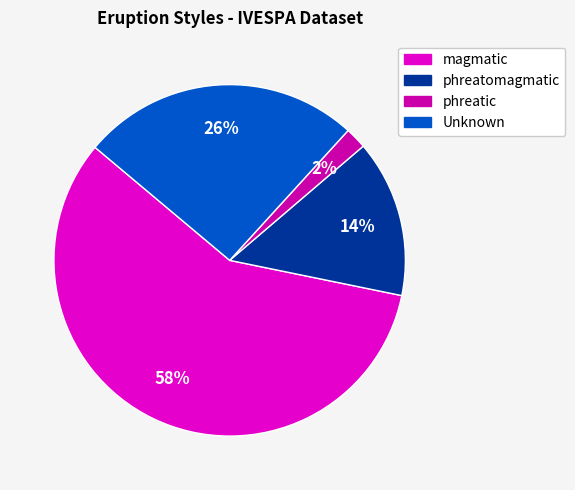

To the nearest percent, what is the combined percentage of phreatomagmatic and Unknown?

40%